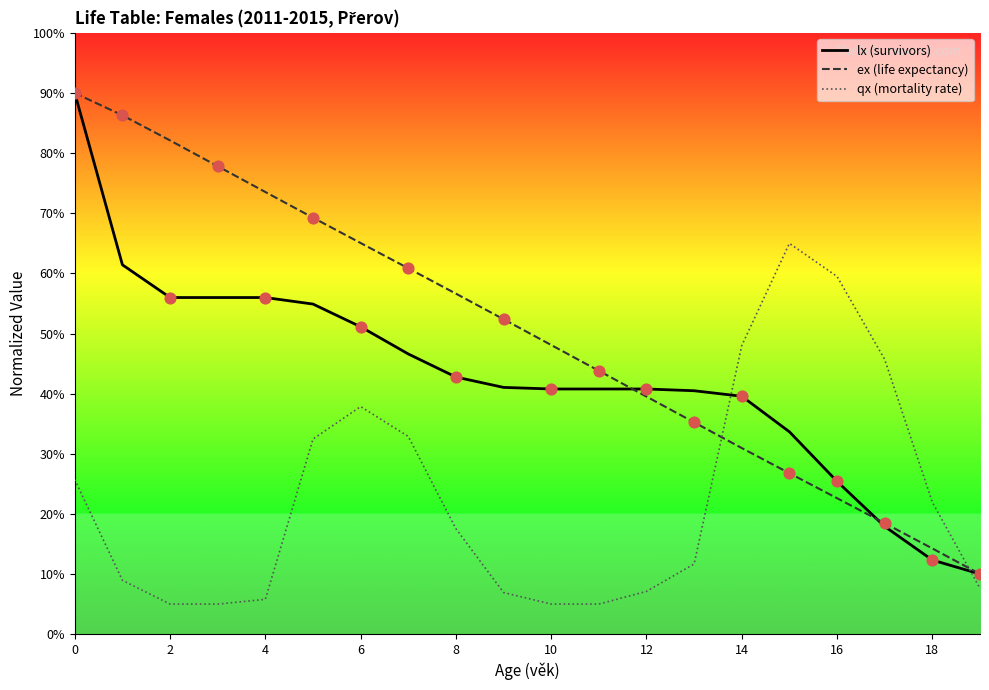

At how many categories does at least one series exceed 74?

4